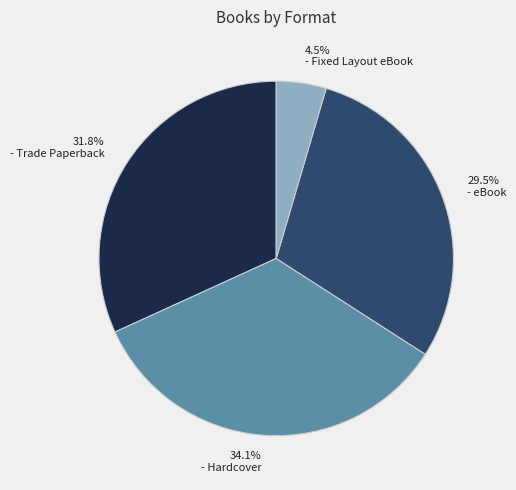

Is there any slice that represents more than half of the pie?

No